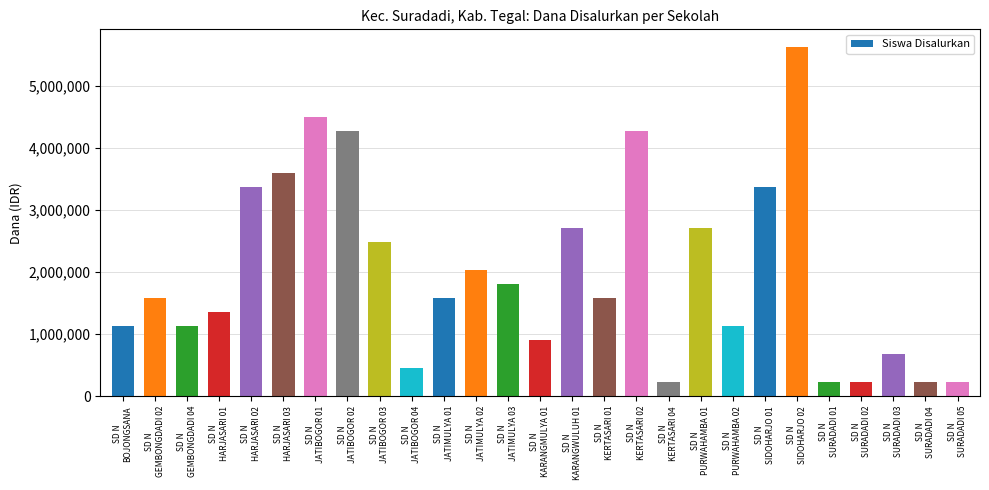

What is the smallest value displayed?

225000